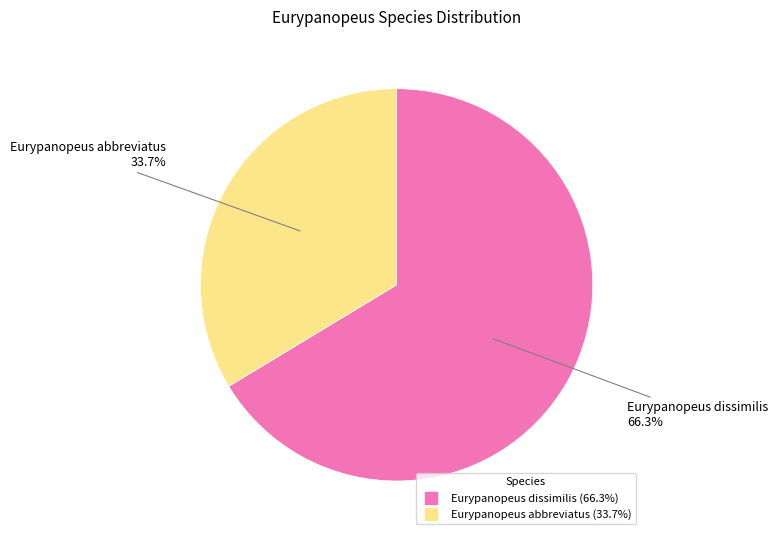

To the nearest percent, what is the difference between the largest and smallest slice percentages?

33%